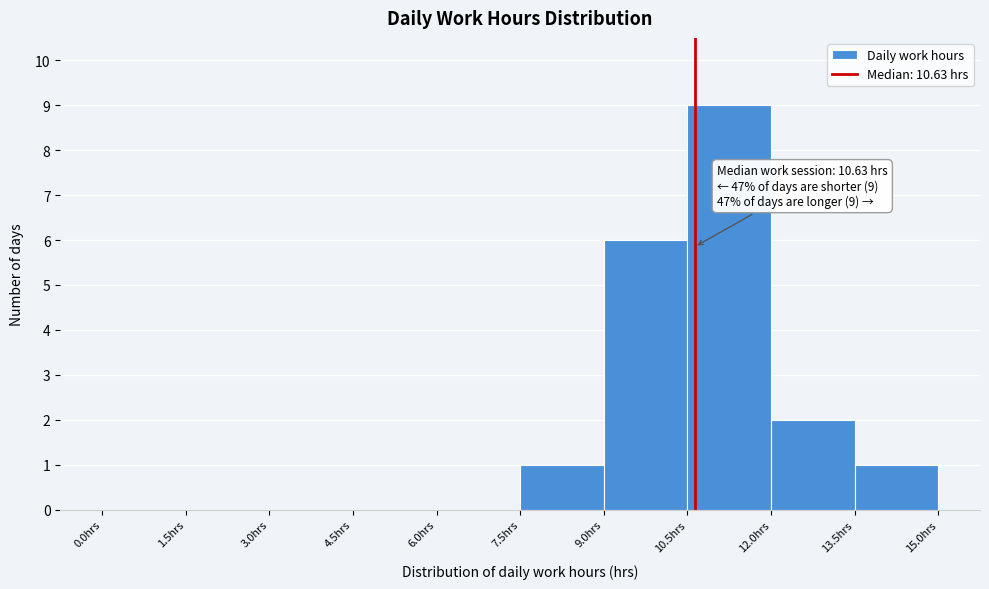

Which range on the x-axis has the tallest bar?

10.5 to 12.0